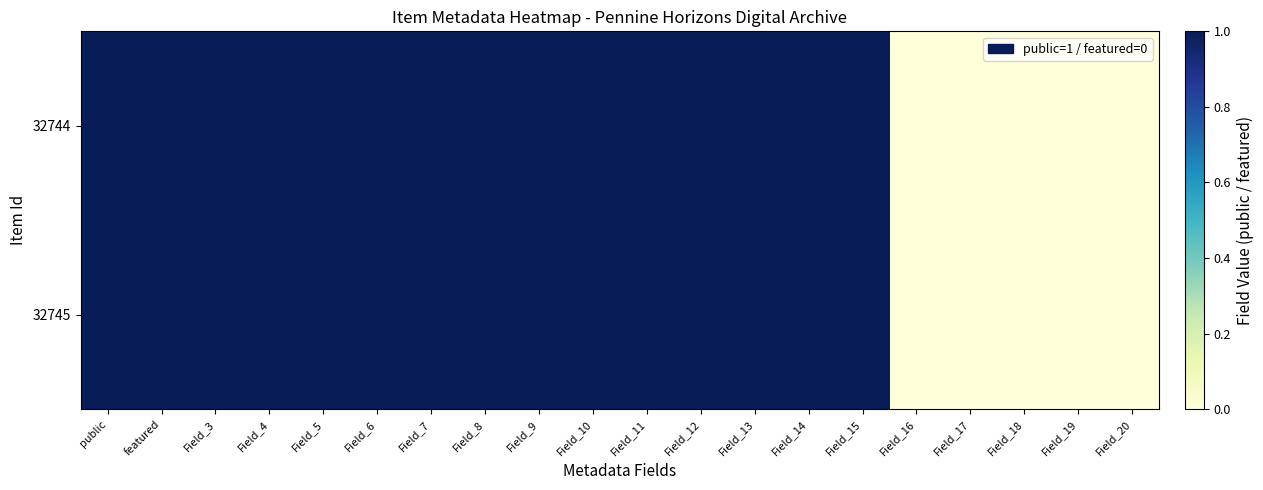

Reading left to right, extract all data points from this chart.

32744: public=1	featured=1	Field_3=1	Field_4=1	Field_5=1	Field_6=1	Field_7=1	Field_8=1	Field_9=1	Field_10=1	Field_11=1	Field_12=1	Field_13=1	Field_14=1	Field_15=1	Field_16=0	Field_17=0	Field_18=0	Field_19=0	Field_20=0
32745: public=1	featured=1	Field_3=1	Field_4=1	Field_5=1	Field_6=1	Field_7=1	Field_8=1	Field_9=1	Field_10=1	Field_11=1	Field_12=1	Field_13=1	Field_14=1	Field_15=1	Field_16=0	Field_17=0	Field_18=0	Field_19=0	Field_20=0